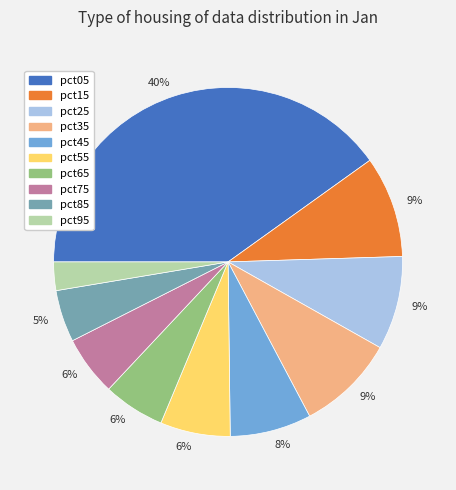

Which slice is the smallest?

pct95